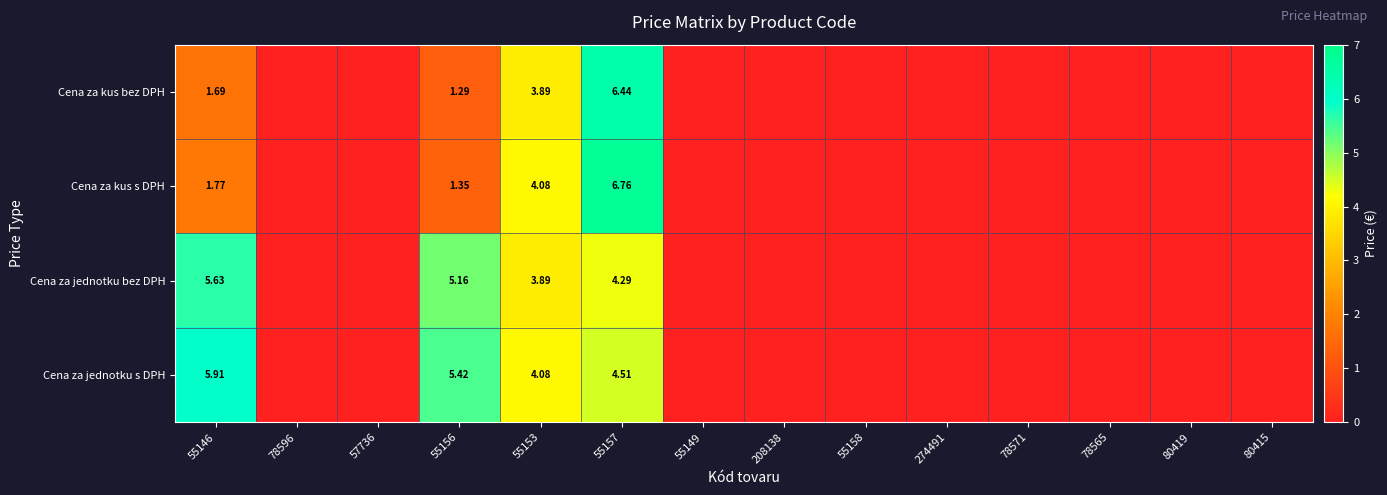

Is the value of Cena za jednotku bez DPH at 55156 greater than the value of Cena za kus bez DPH at 55156?

Yes